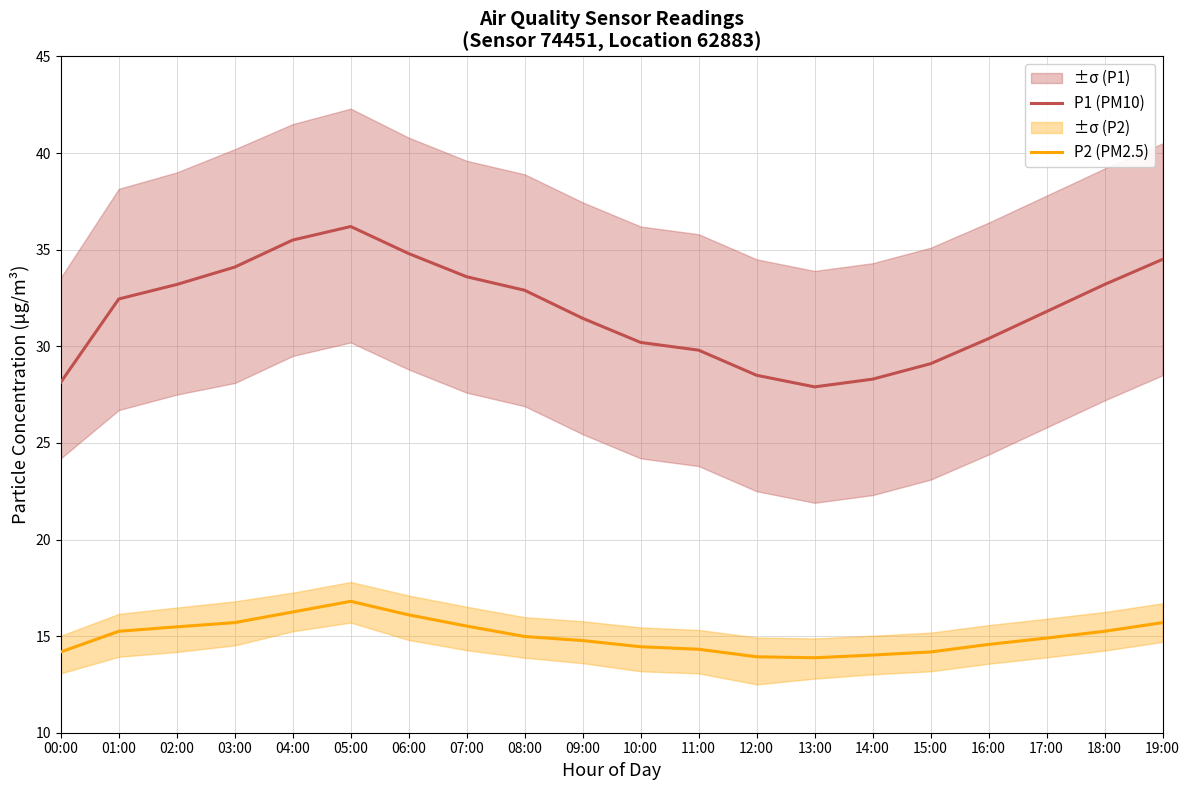

What is the sum of all P1 (PM10) values?

636.0